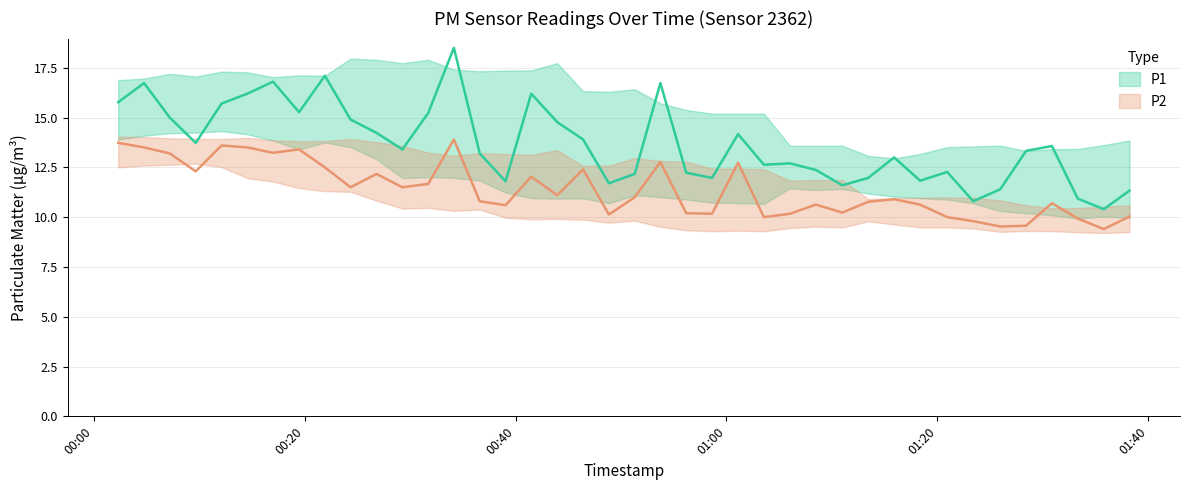

Reading left to right, transcribe all the data shown in this chart.

P1: 2022-10-31T00:02:19=15.8	2022-10-31T00:04:46=16.7	2022-10-31T00:07:12=15.0	2022-10-31T00:09:40=13.7	2022-10-31T00:12:07=15.7	2022-10-31T00:14:34=16.2	2022-10-31T00:17:00=16.8	2022-10-31T00:19:28=15.3	2022-10-31T00:21:55=17.1	2022-10-31T00:24:21=14.9	2022-10-31T00:26:49=14.2	2022-10-31T00:29:16=13.4	2022-10-31T00:31:43=15.2	2022-10-31T00:34:09=18.5	2022-10-31T00:36:36=13.2	2022-10-31T00:39:03=11.8	2022-10-31T00:41:29=16.2	2022-10-31T00:43:57=14.8	2022-10-31T00:46:24=13.9	2022-10-31T00:48:51=11.7	2022-10-31T00:51:18=12.2	2022-10-31T00:53:44=16.7	2022-10-31T00:56:11=12.2	2022-10-31T00:58:38=12.0	2022-10-31T01:01:06=14.2	2022-10-31T01:03:33=12.6	2022-10-31T01:06:01=12.7	2022-10-31T01:08:29=12.4	2022-10-31T01:10:59=11.6	2022-10-31T01:13:27=12.0	2022-10-31T01:15:54=13.0	2022-10-31T01:18:22=11.8	2022-10-31T01:20:56=12.3	2022-10-31T01:23:24=10.8	2022-10-31T01:25:58=11.4	2022-10-31T01:28:25=13.3	2022-10-31T01:30:52=13.6	2022-10-31T01:33:19=10.9	2022-10-31T01:35:47=10.4	2022-10-31T01:38:13=11.3
P2: 2022-10-31T00:02:19=13.7	2022-10-31T00:04:46=13.5	2022-10-31T00:07:12=13.2	2022-10-31T00:09:40=12.3	2022-10-31T00:12:07=13.6	2022-10-31T00:14:34=13.5	2022-10-31T00:17:00=13.2	2022-10-31T00:19:28=13.4	2022-10-31T00:21:55=12.5	2022-10-31T00:24:21=11.5	2022-10-31T00:26:49=12.2	2022-10-31T00:29:16=11.5	2022-10-31T00:31:43=11.7	2022-10-31T00:34:09=13.9	2022-10-31T00:36:36=10.8	2022-10-31T00:39:03=10.6	2022-10-31T00:41:29=12.0	2022-10-31T00:43:57=11.1	2022-10-31T00:46:24=12.4	2022-10-31T00:48:51=10.1	2022-10-31T00:51:18=11.0	2022-10-31T00:53:44=12.8	2022-10-31T00:56:11=10.2	2022-10-31T00:58:38=10.2	2022-10-31T01:01:06=12.7	2022-10-31T01:03:33=10.0	2022-10-31T01:06:01=10.2	2022-10-31T01:08:29=10.6	2022-10-31T01:10:59=10.2	2022-10-31T01:13:27=10.8	2022-10-31T01:15:54=10.9	2022-10-31T01:18:22=10.6	2022-10-31T01:20:56=10.0	2022-10-31T01:23:24=9.8	2022-10-31T01:25:58=9.5	2022-10-31T01:28:25=9.6	2022-10-31T01:30:52=10.7	2022-10-31T01:33:19=9.9	2022-10-31T01:35:47=9.4	2022-10-31T01:38:13=10.0